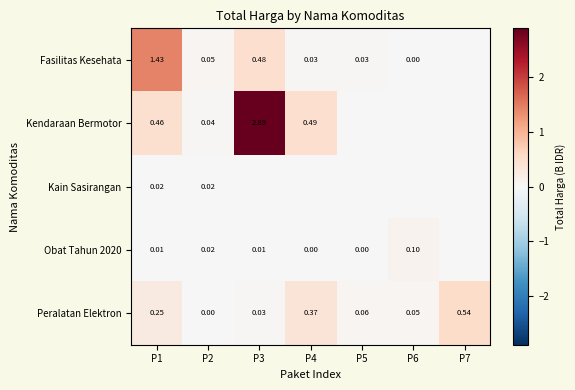

Is the value of Kendaraan Bermotor at P4 greater than the value of Fasilitas Kesehata at P4?

Yes